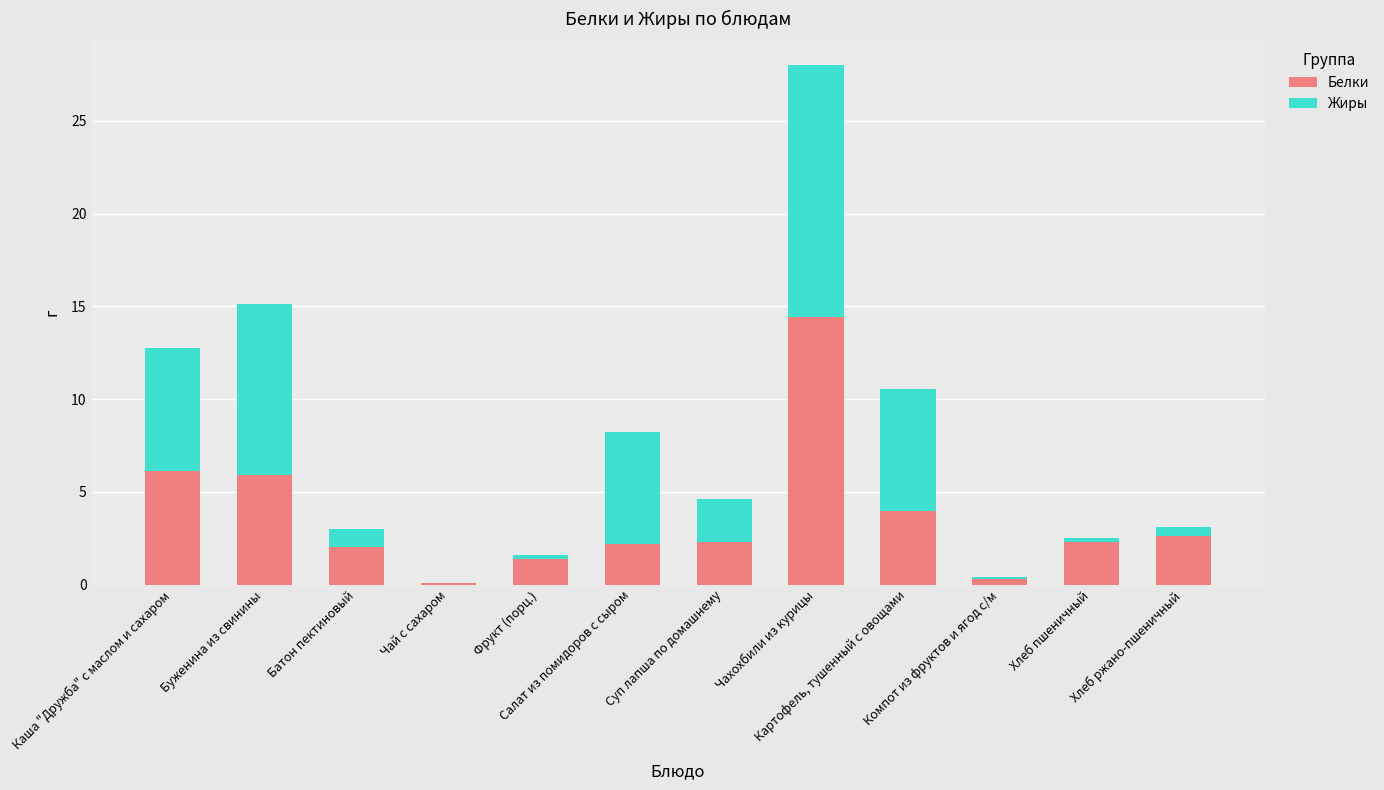

What is the sum of all Белки values?

43.5